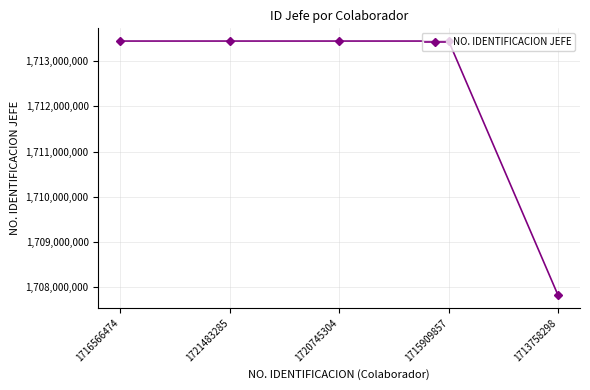

Between 1713758298 and 1721483285, which is larger?

1721483285